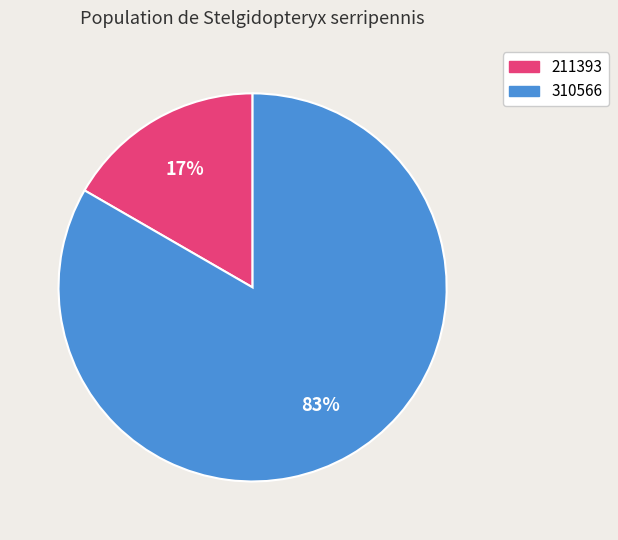

Is it true that 310566 is 83% of the pie?

True